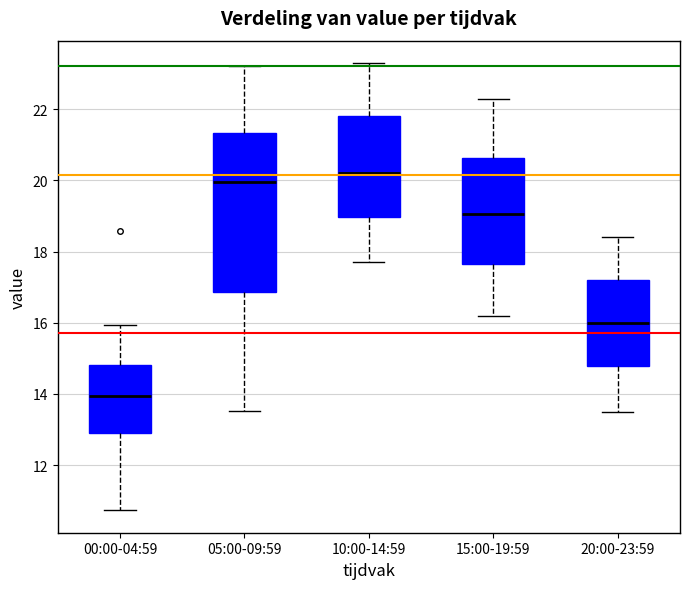

Comparing the boxes themselves (not the whiskers), which one is the tallest?

05:00-09:59